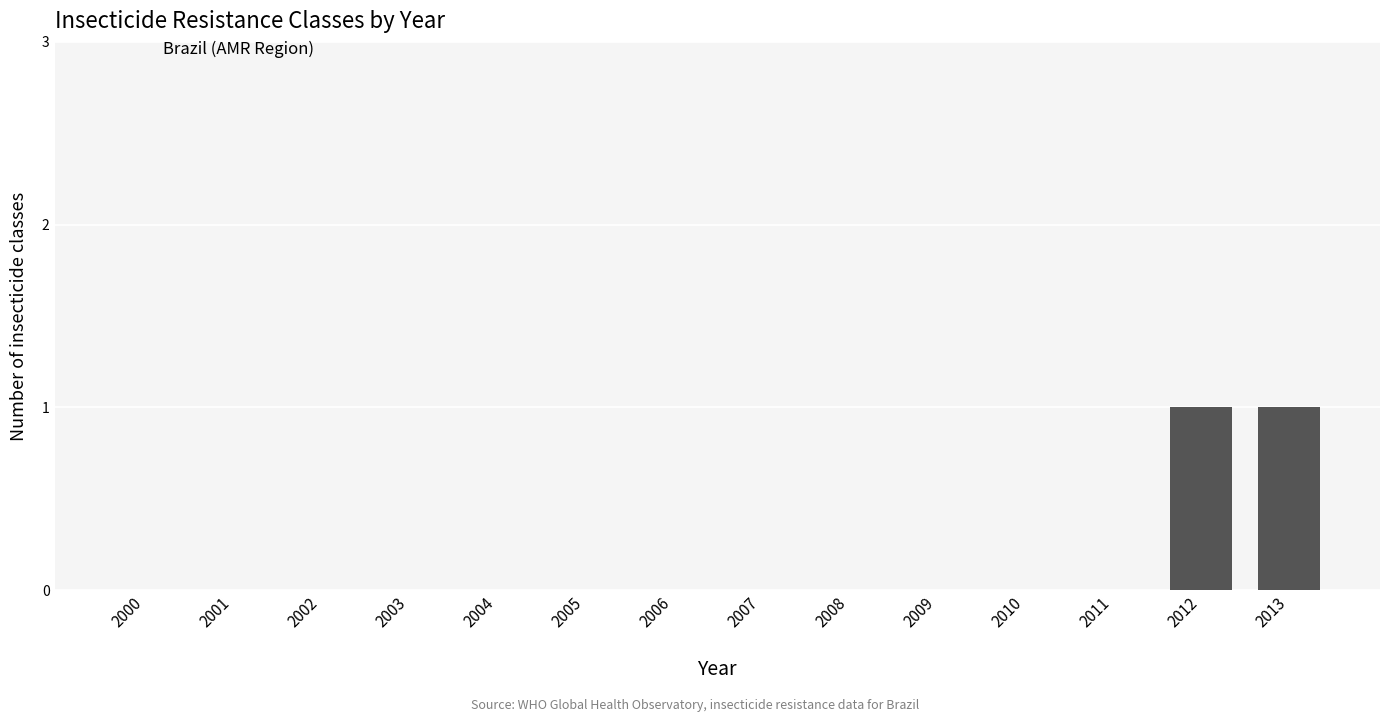

The chart shows a value of 0 at 2003. True or false?

True